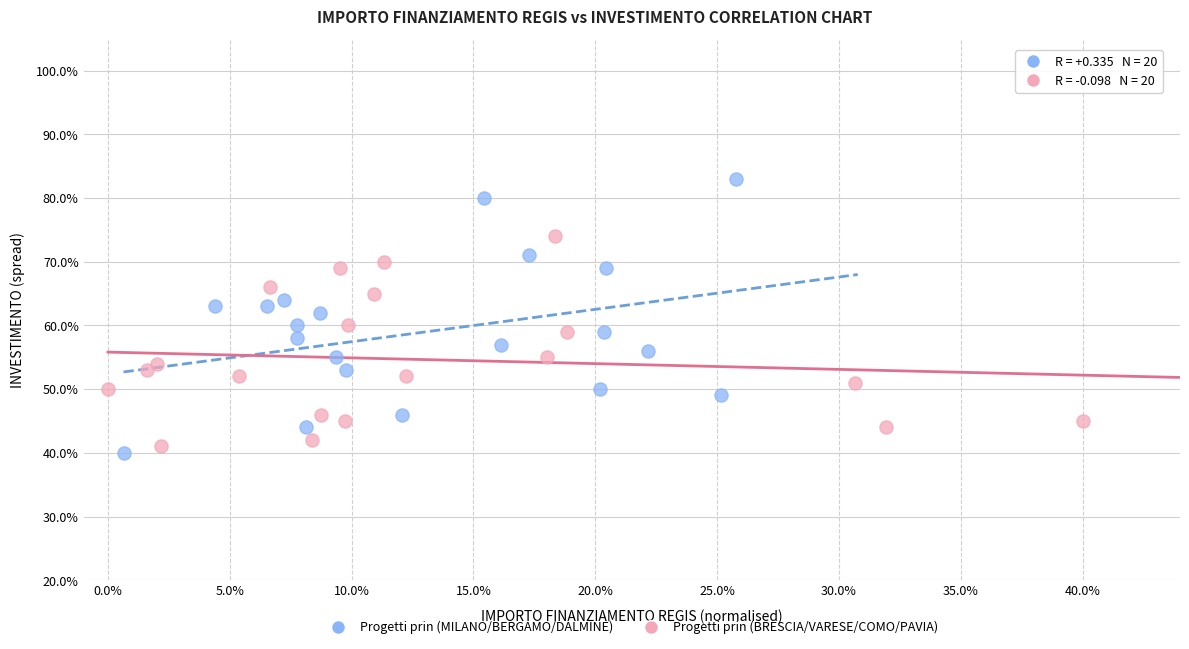

What are all the series names shown in the legend?

Progetti prin (MILANO/BERGAMO/DALMINE), Progetti prin (BRESCIA/VARESE/COMO/PAVIA)